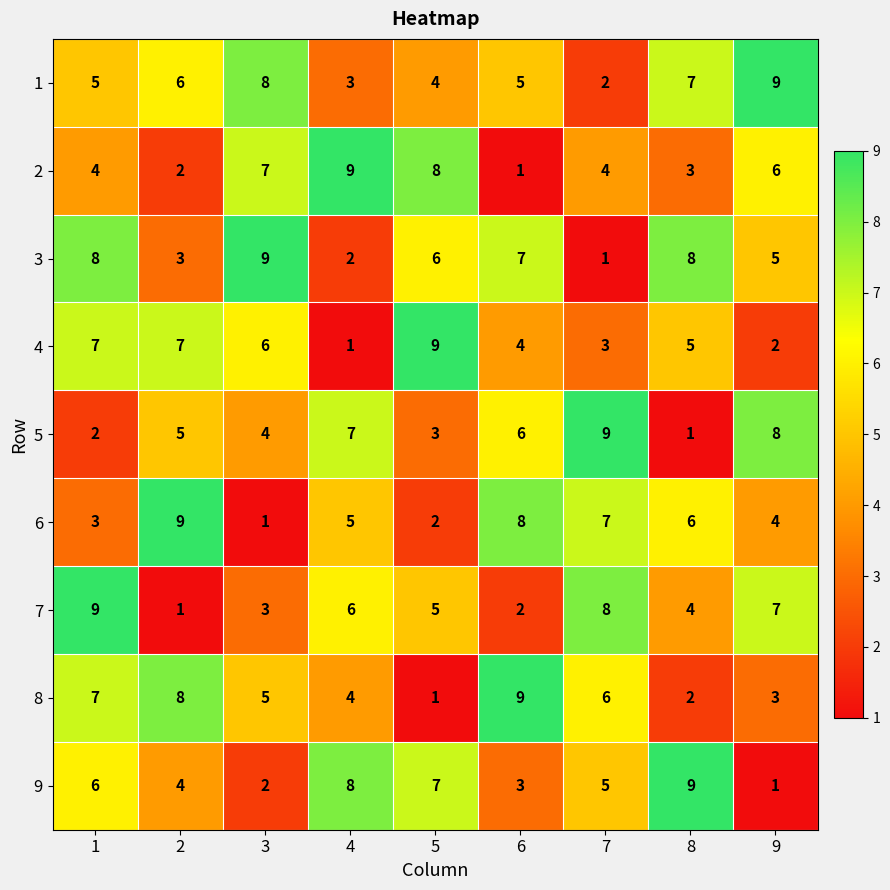

At which category is the sum across all series the highest?

1